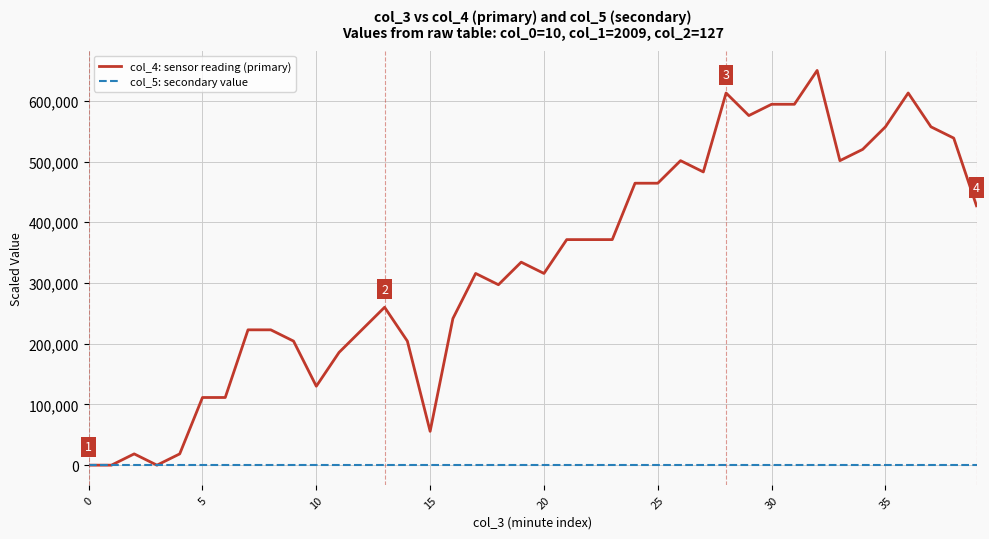

Which series has the largest total across all categories?

col_4: sensor reading (primary)